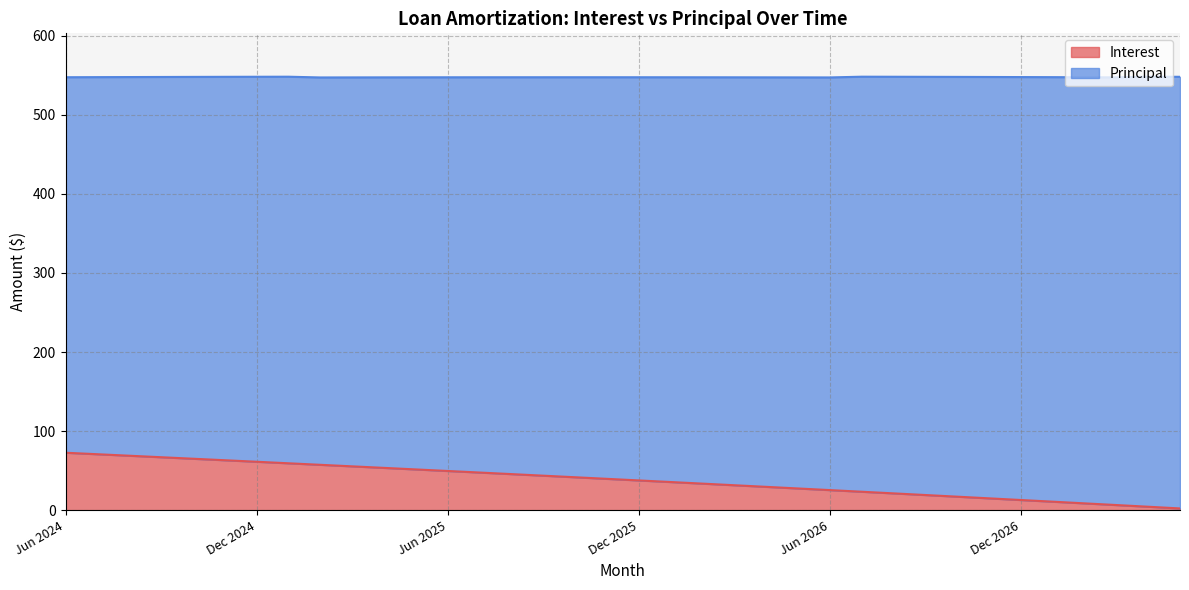

What is the ratio of the value at Jan 2025 to the value at May 2027?

27.3